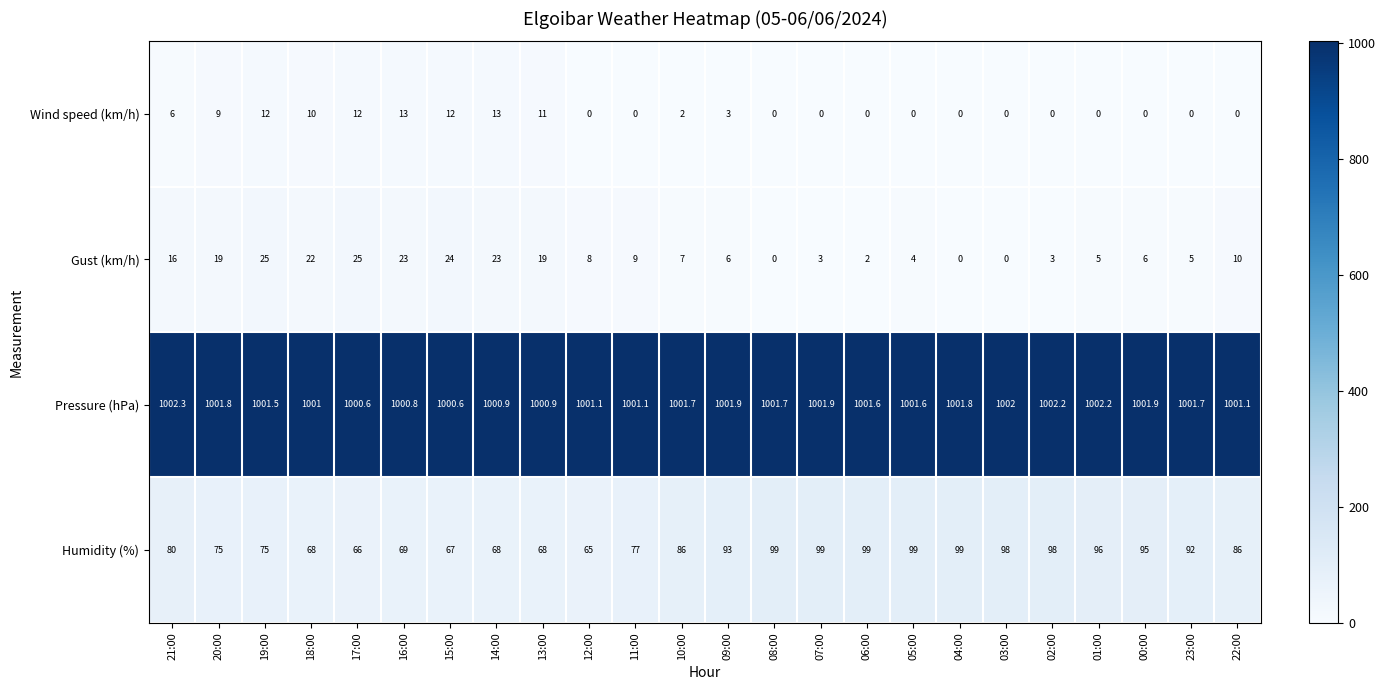

What is the total value across all series at 08:00?

1100.7